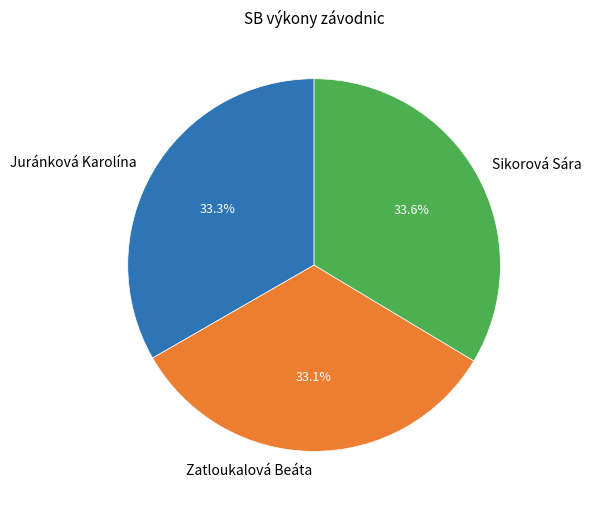

Is there any slice that represents more than half of the pie?

No